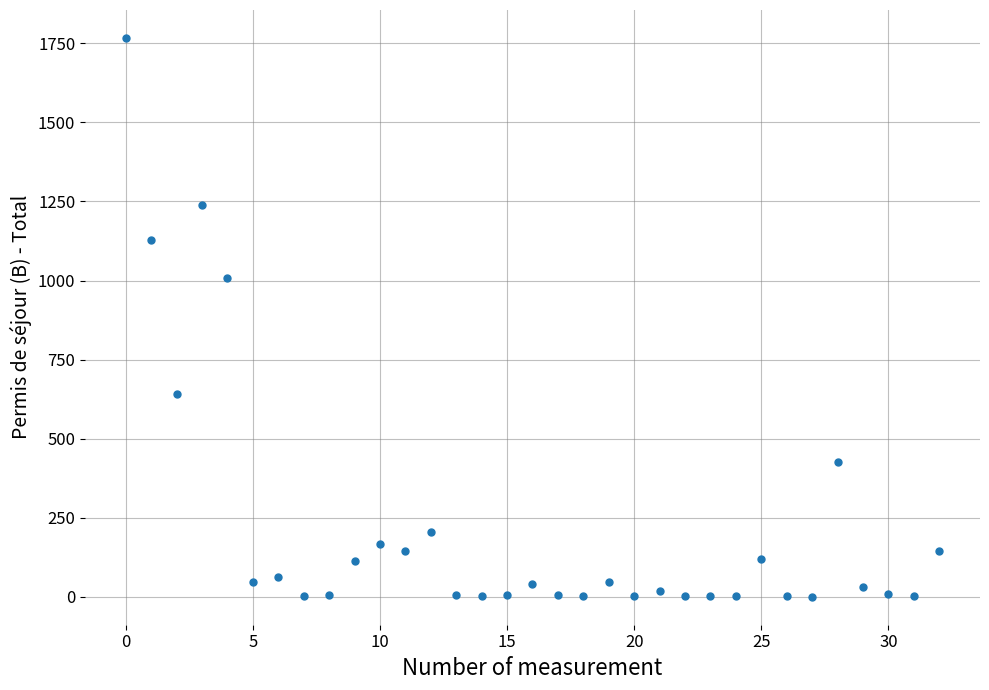

What Y value in the scatter plot is closest to 883?

1007